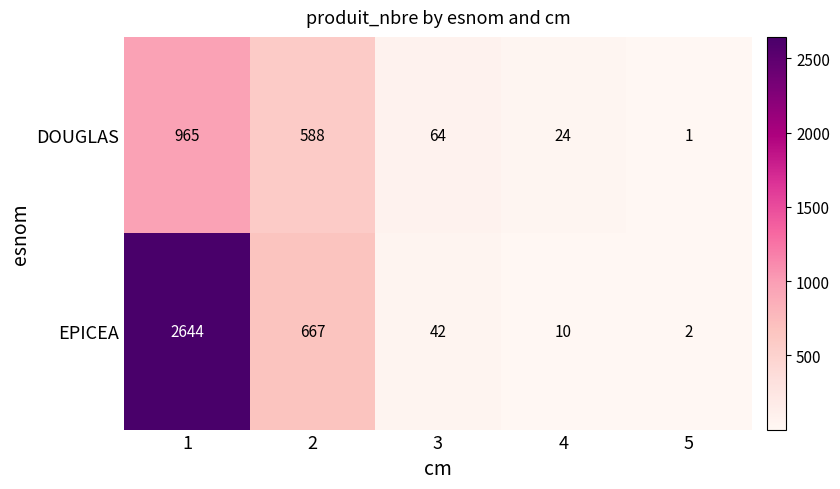

Is it true that DOUGLAS equals 0 at 5?

False